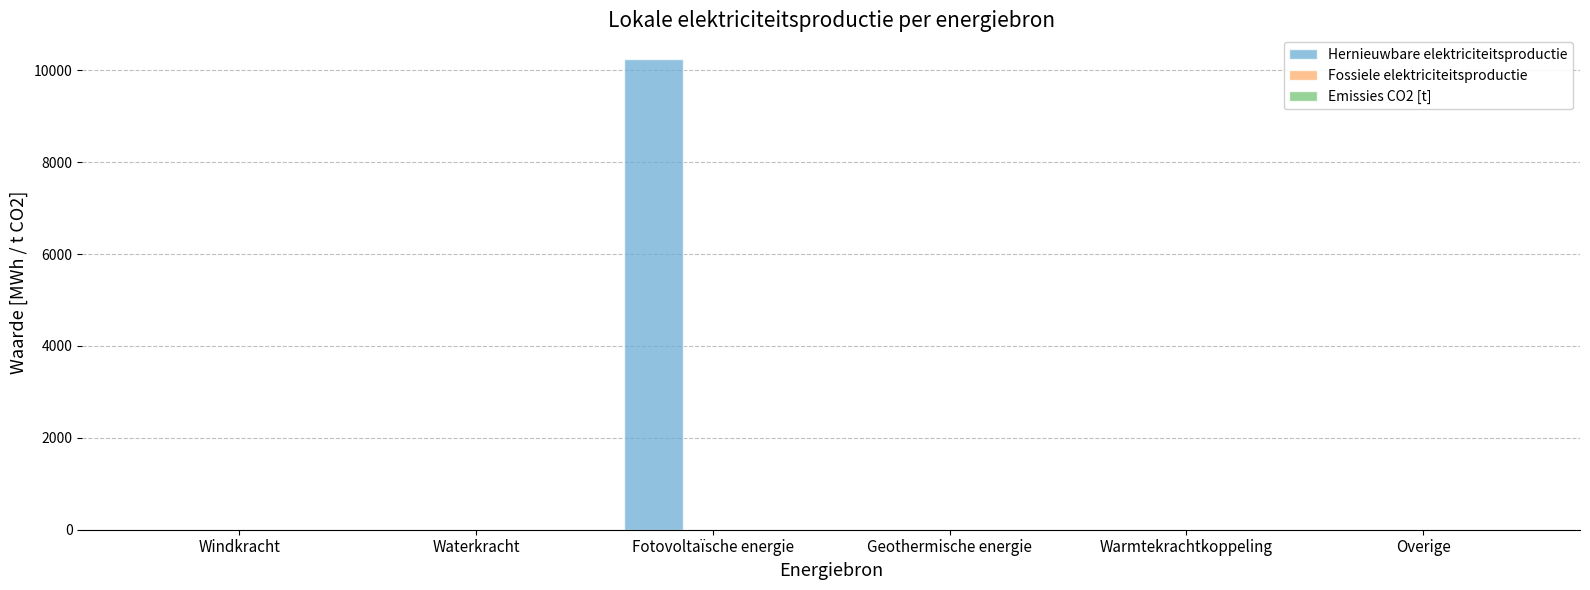

Reading right to left, list all the values displayed in this chart.

Overige=0.0	Warmtekrachtkoppeling=0.0	Geothermische energie=0.0	Fotovoltaïsche energie=10246.4	Waterkracht=0.0	Windkracht=0.0